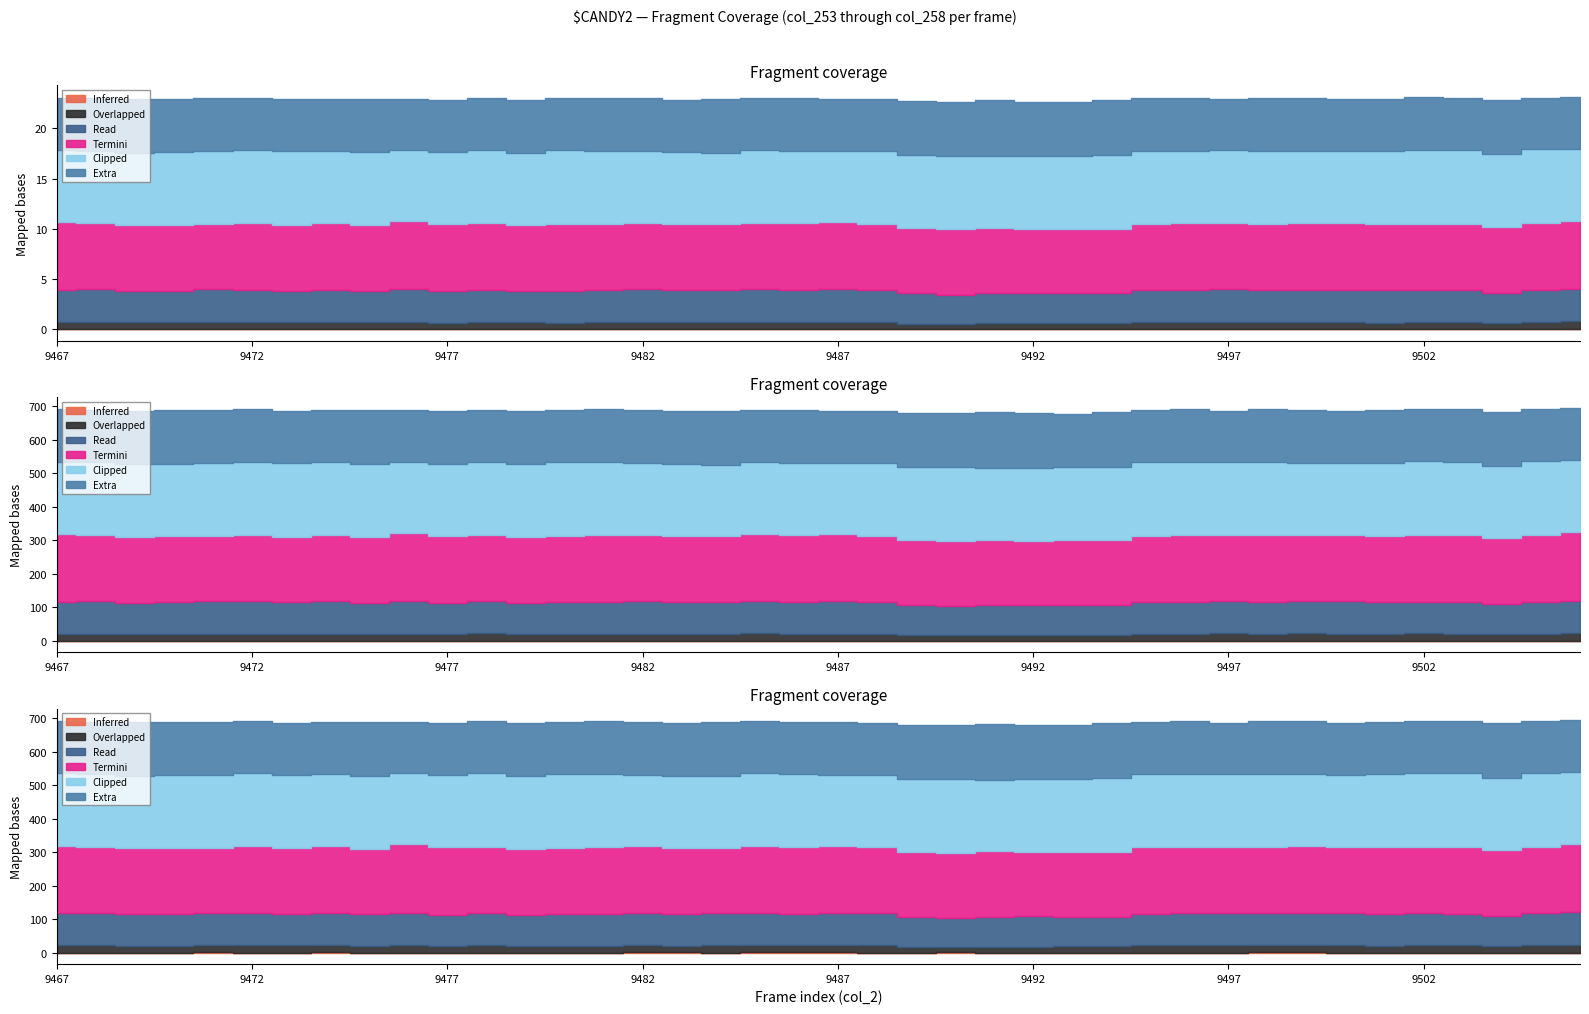

Between 9469 and 9505, which is larger?

9505